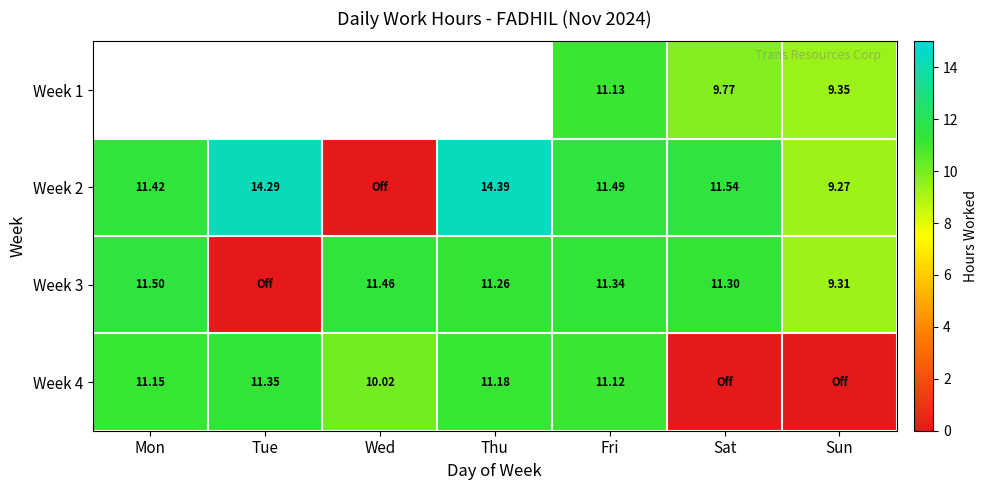

The Week 1 series shows 15.0 at Sat. True or false?

False